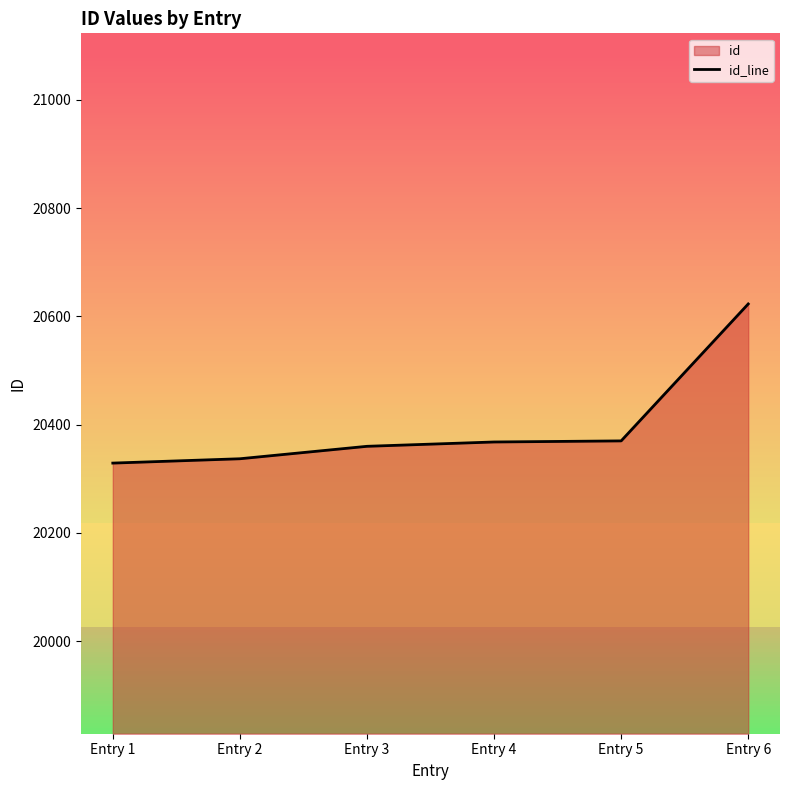

The chart shows a value of 20360 at Entry 3. True or false?

True